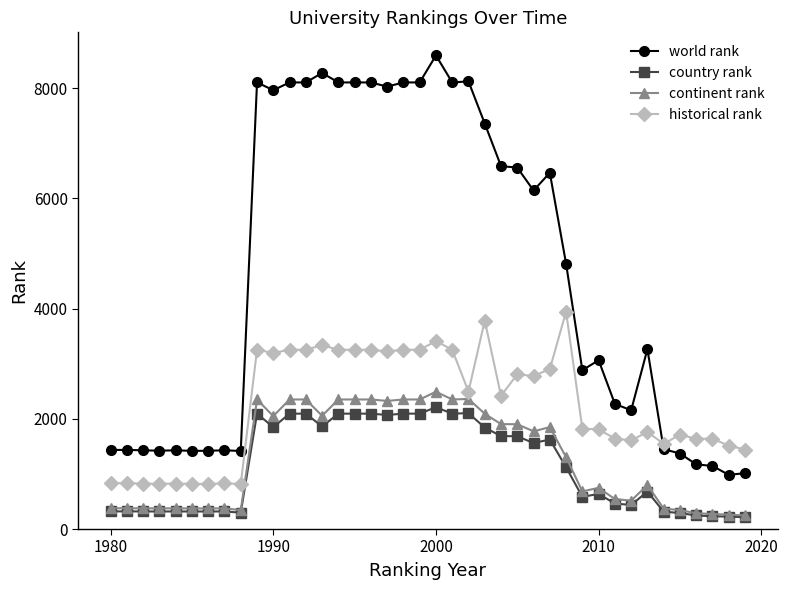

What is the value of the world rank point at the 15th from the left?

8101.0